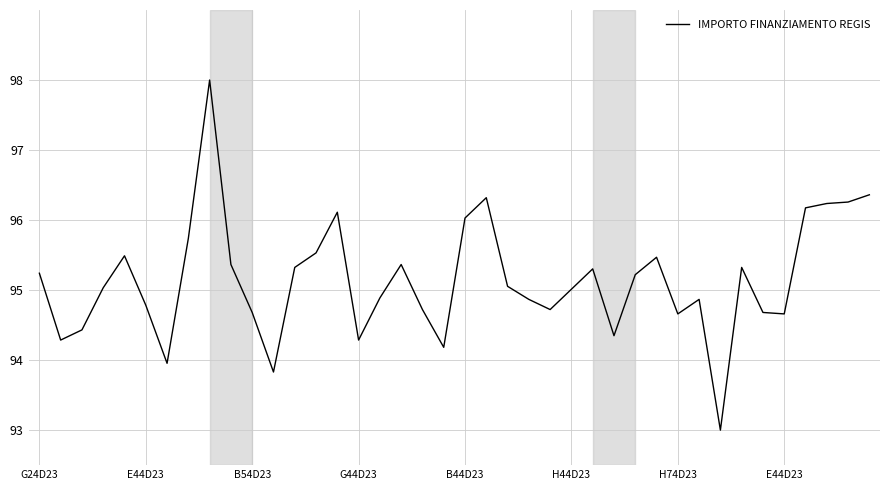

What is the difference between the maximum and minimum values?

5.0